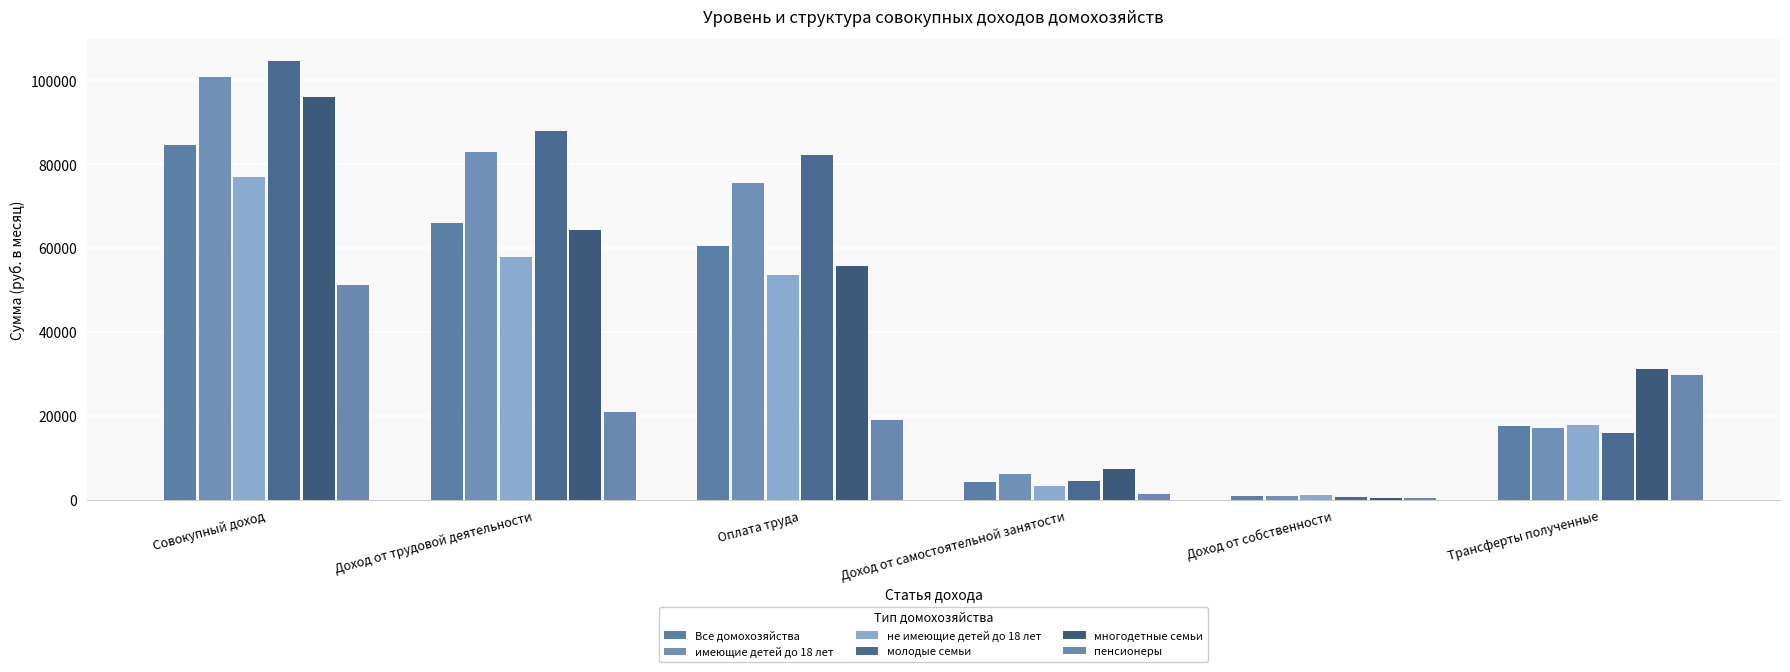

What is the total value across all series at Совокупный доход?

514148.5